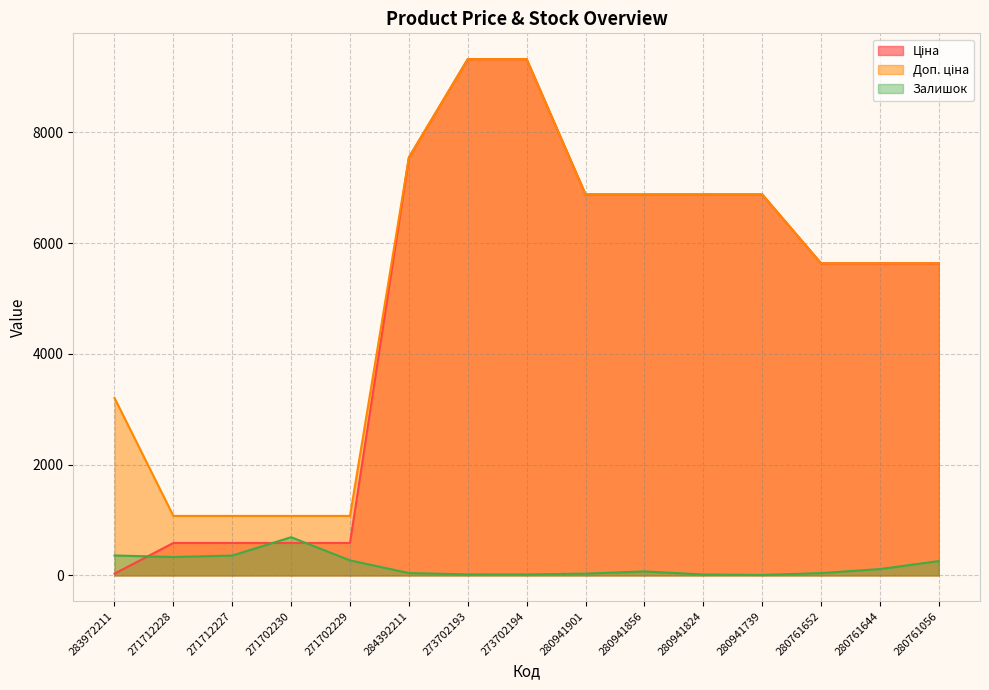

At which category is the sum across all series the highest?

273702193